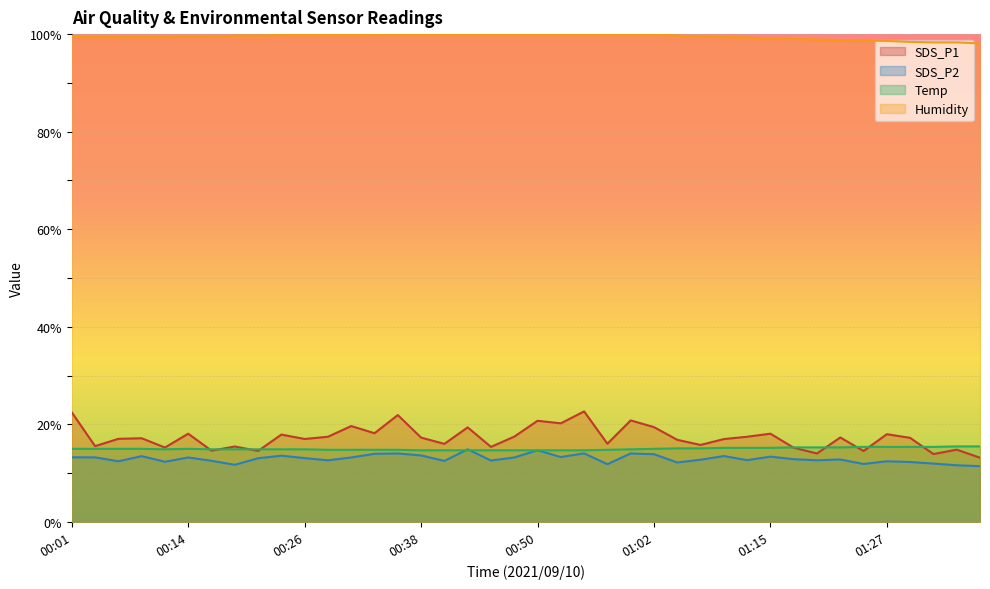

How many interior local peaks does the SDS_P2 series have?

12